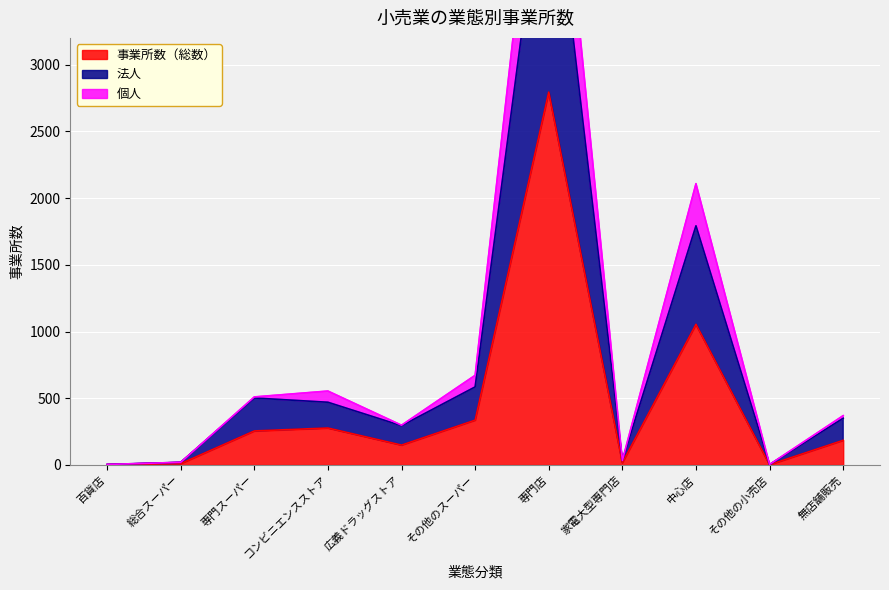

The value of 法人 at その他のスーパー is 585. True or false?

True